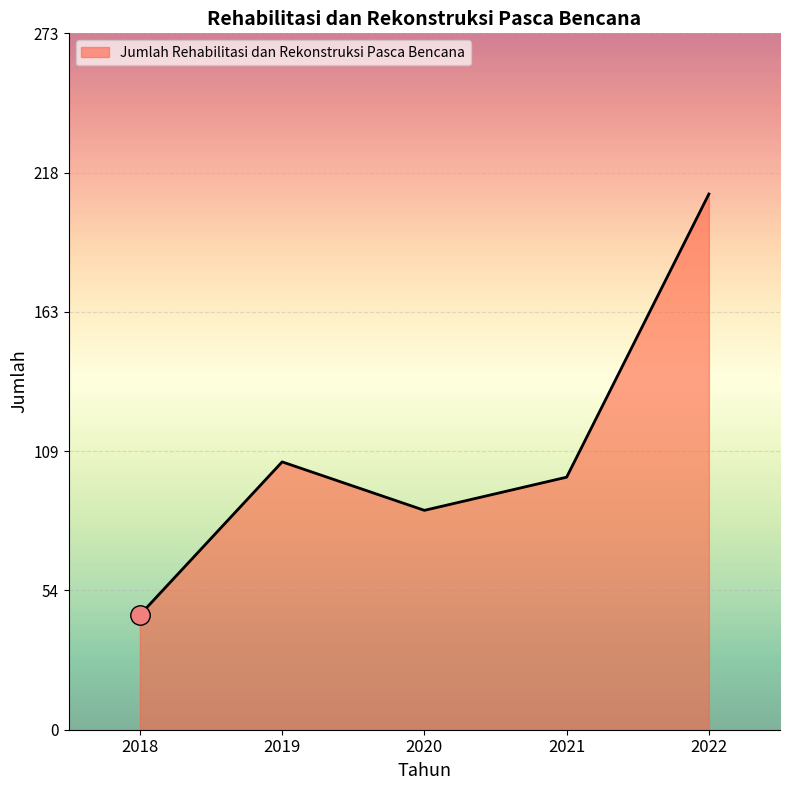

How many interior local peaks (higher than both neighbors) does the data have?

1